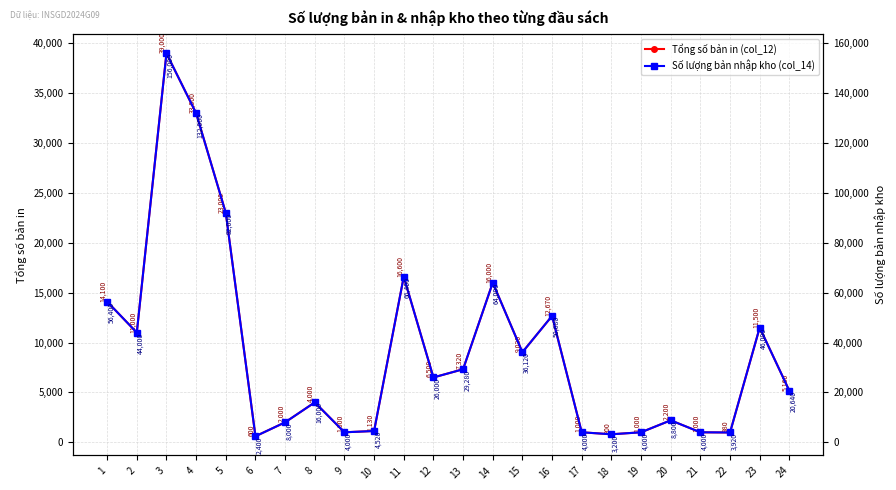

What is the average value of the Tổng số bản in (col_12) series?

9191